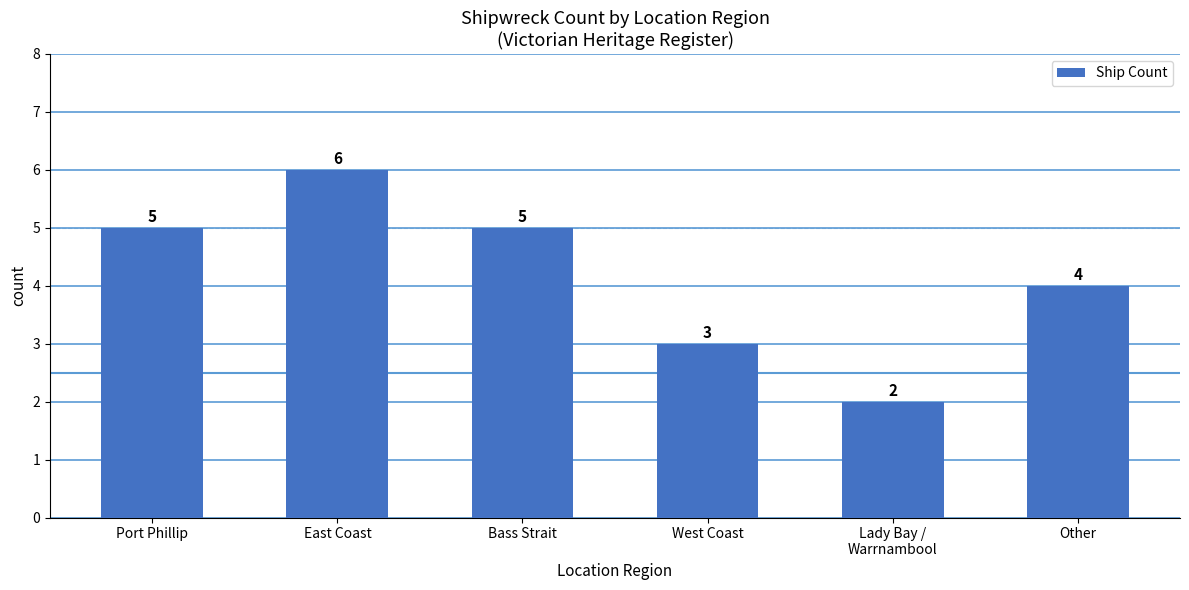

How many bars are there in total?

6